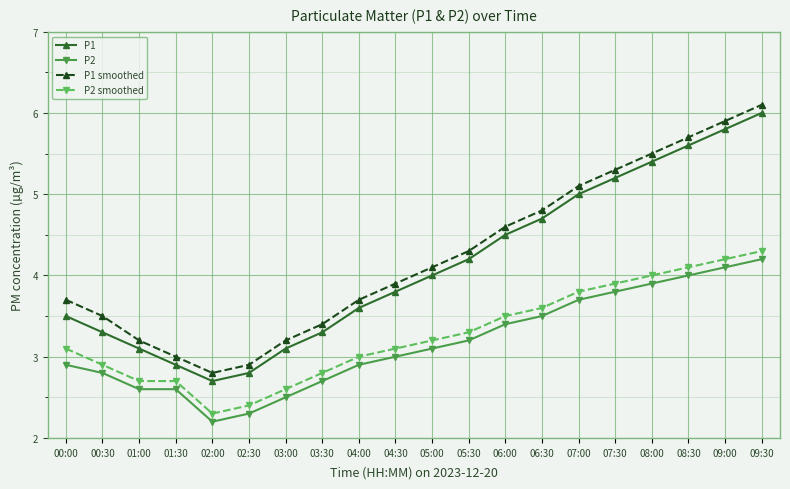

Which category has the lowest value in the P2 smoothed series?

02:00